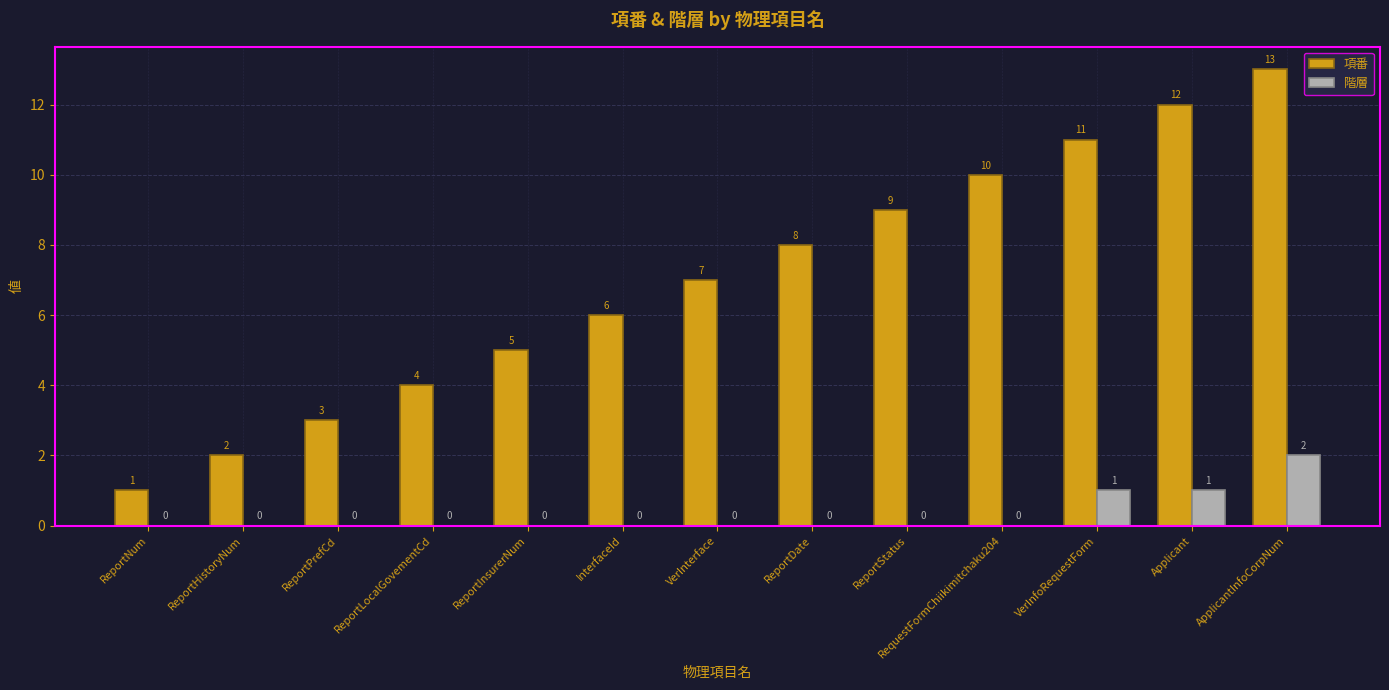

Reading left to right, what are all the values shown in this chart?

項番: ReportNum=1	ReportHistoryNum=2	ReportPrefCd=3	ReportLocalGovementCd=4	ReportInsurerNum=5	InterfaceId=6	VerInterface=7	ReportDate=8	ReportStatus=9	RequestFormChiikimitchaku204=10	VerInfoRequestForm=11	Applicant=12	ApplicantInfoCorpNum=13
階層: ReportNum=0	ReportHistoryNum=0	ReportPrefCd=0	ReportLocalGovementCd=0	ReportInsurerNum=0	InterfaceId=0	VerInterface=0	ReportDate=0	ReportStatus=0	RequestFormChiikimitchaku204=0	VerInfoRequestForm=1	Applicant=1	ApplicantInfoCorpNum=2